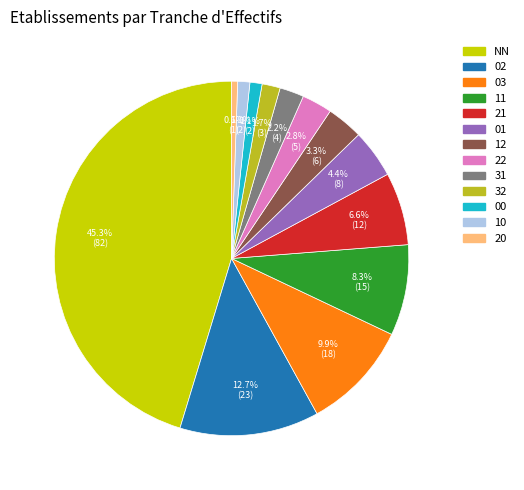

What portion of the pie excludes 10?

98.9%